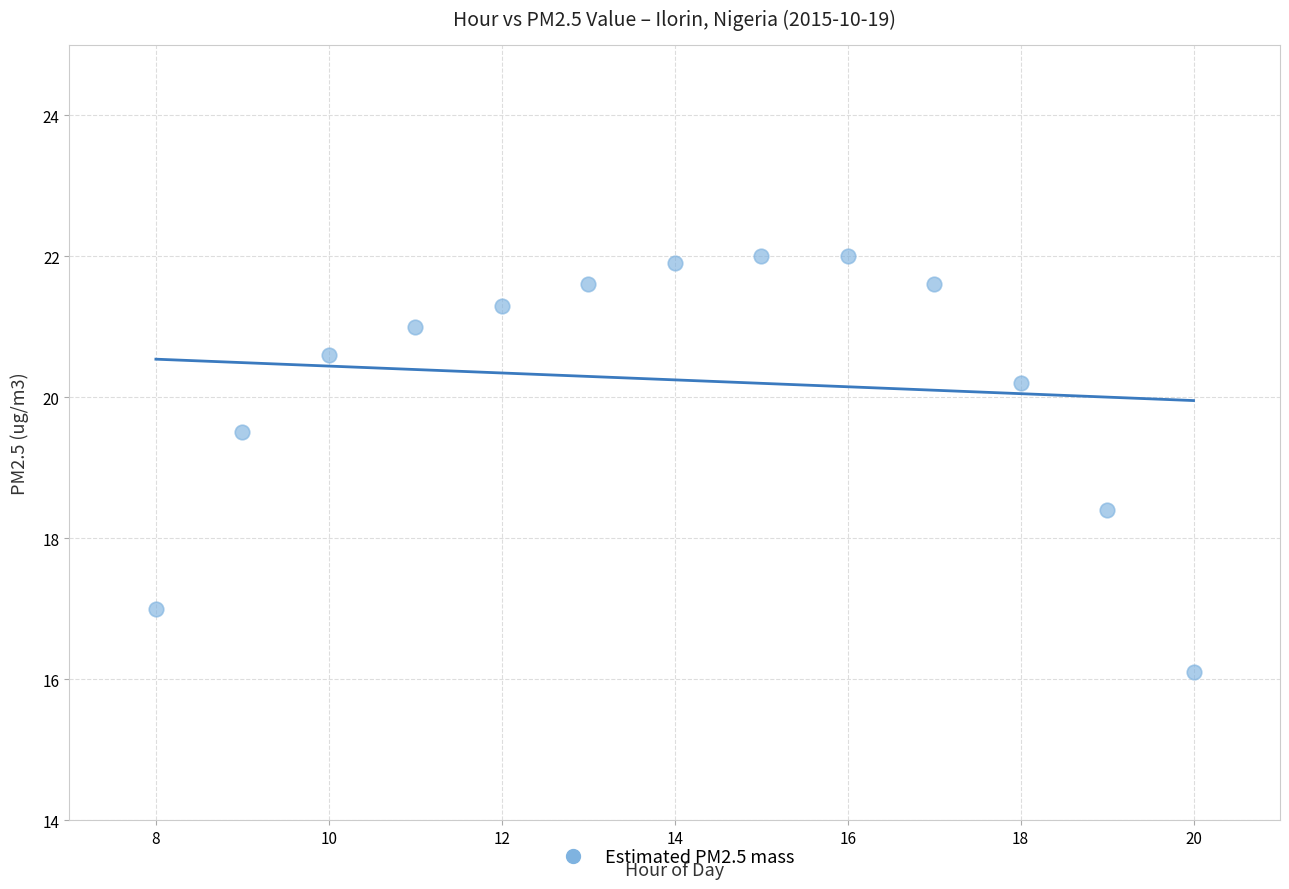

What is the range of X values (max minus min)?

12.0